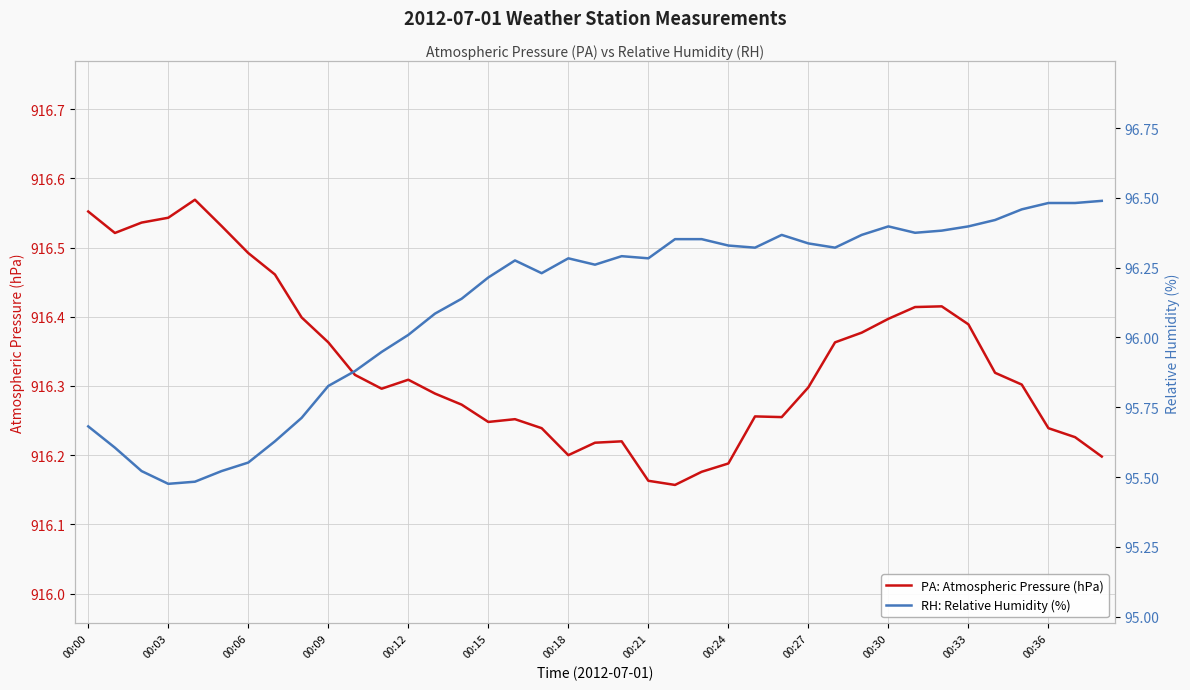

True or false: PA: Atmospheric Pressure (hPa) has more than 0 points higher than both neighbors.

True